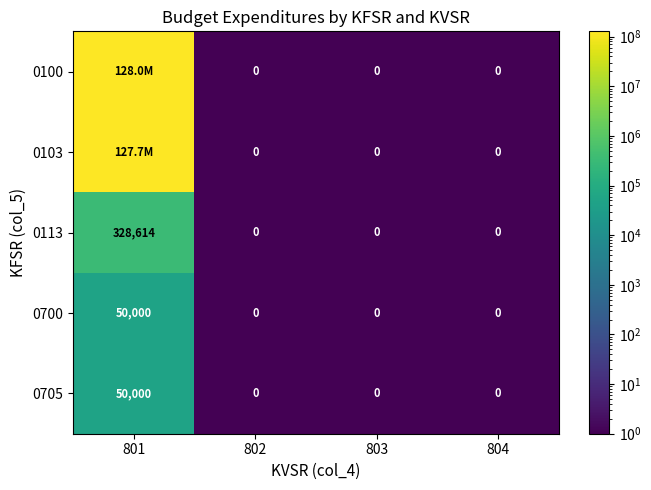

True or false: 0103 has a value of 58834749.6 at 801.

False